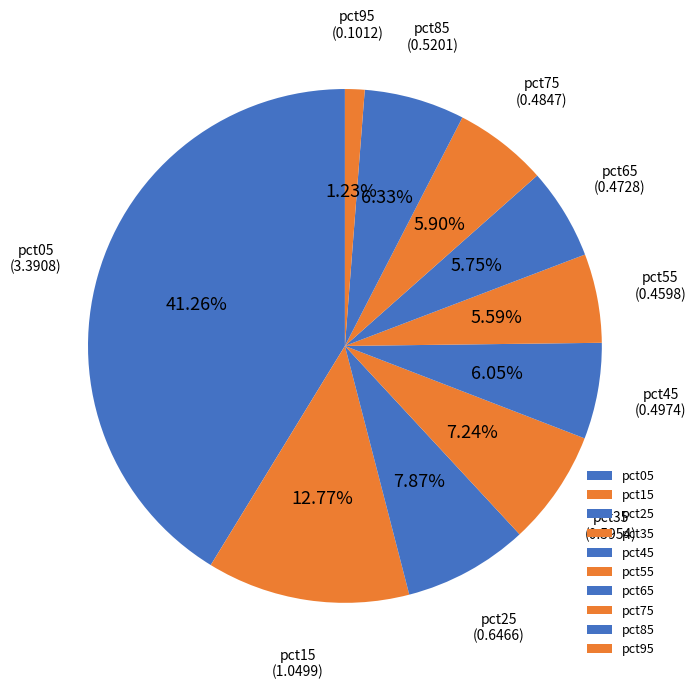

Count the number of slices in the pie.

10